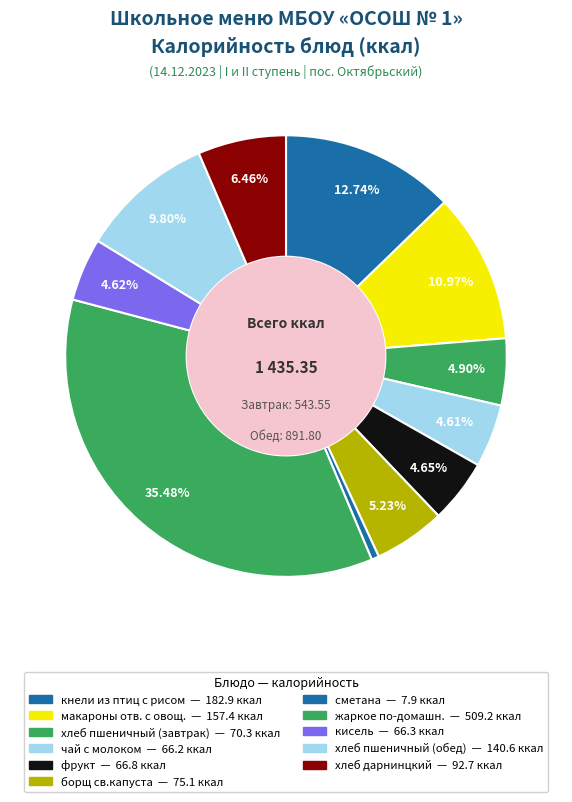

The кисель slice represents 5% of the pie. True or false?

True